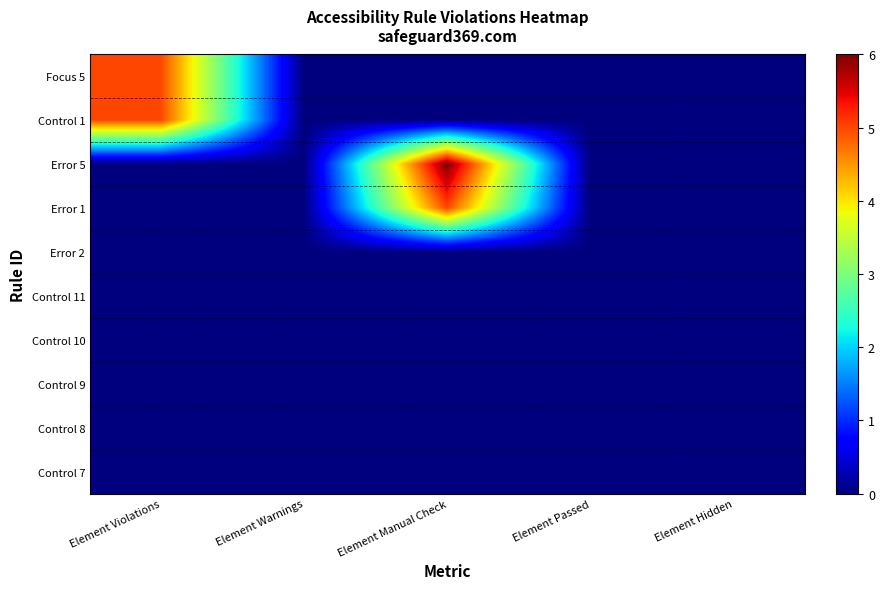

What is the maximum value shown in the chart?

6